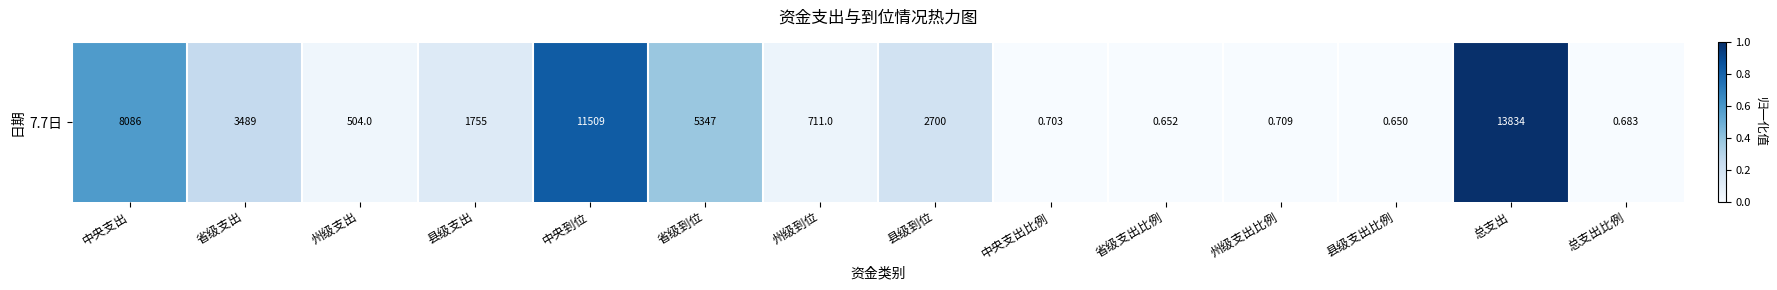

Reading left to right, transcribe all the data shown in this chart.

中央支出=0.6	省级支出=0.3	州级支出=0.0	县级支出=0.1	中央到位=0.8	省级到位=0.4	州级到位=0.1	县级到位=0.2	中央支出比例=0.0	省级支出比例=0.0	州级支出比例=0.0	县级支出比例=0.0	总支出=1.0	总支出比例=0.0